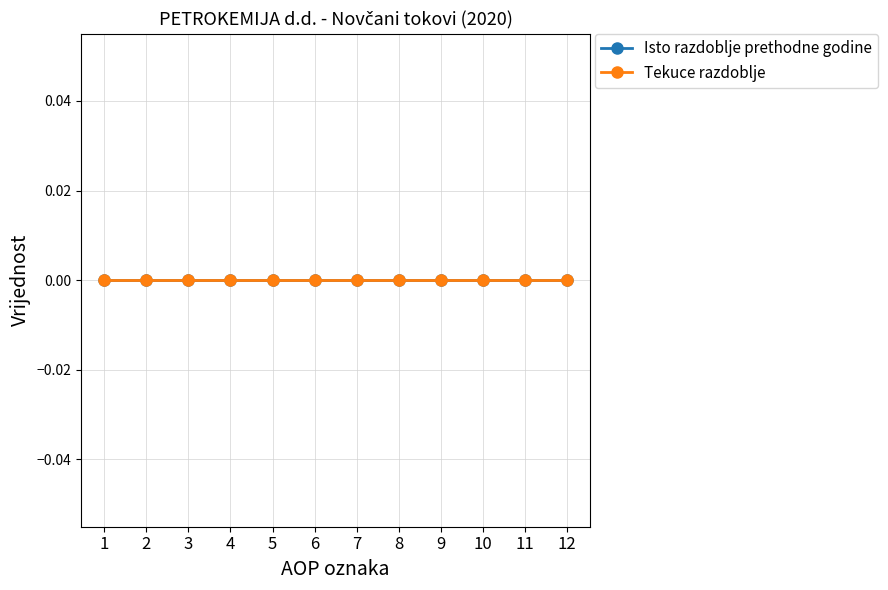

What are all the series names shown in the legend?

Isto razdoblje prethodne godine, Tekuce razdoblje